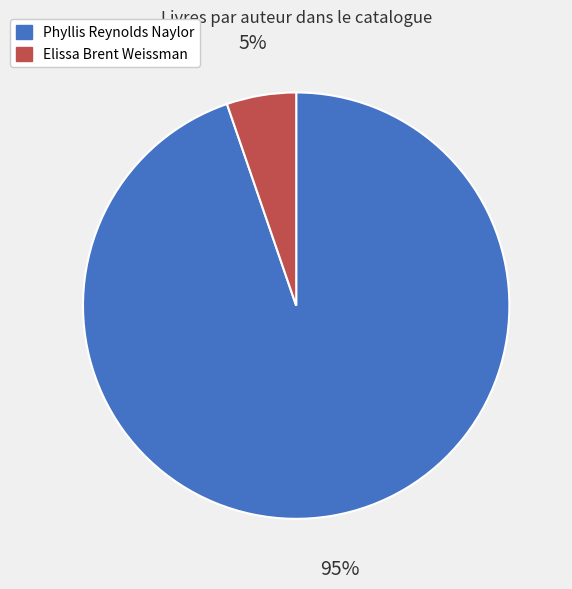

Count the number of slices in the pie.

2